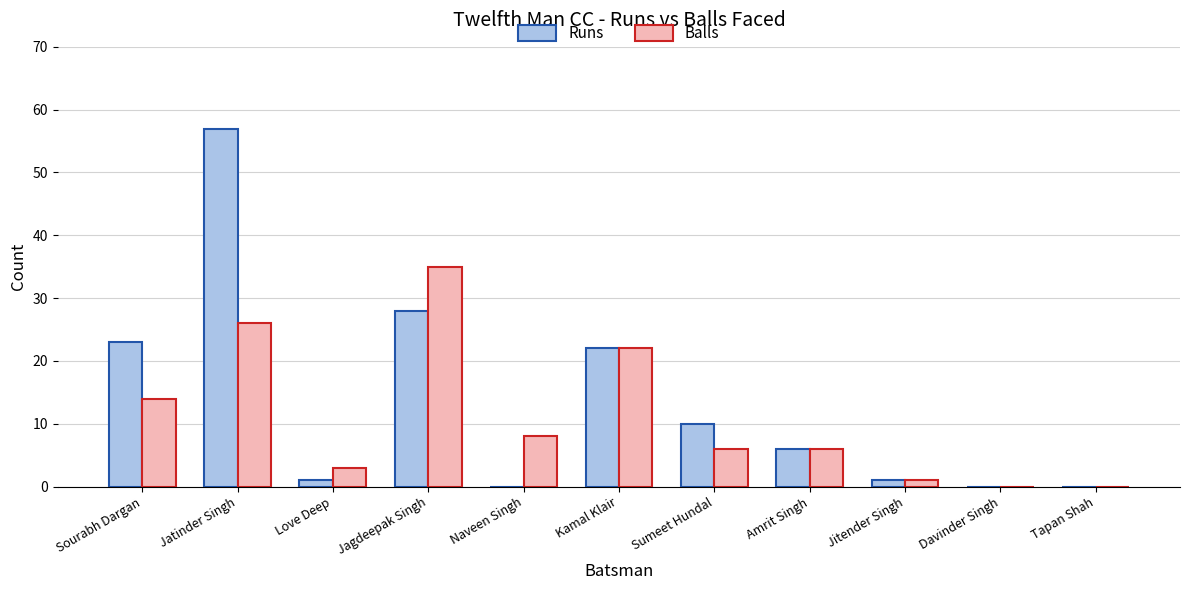

Is it true that Runs equals 22 at Kamal Klair?

True